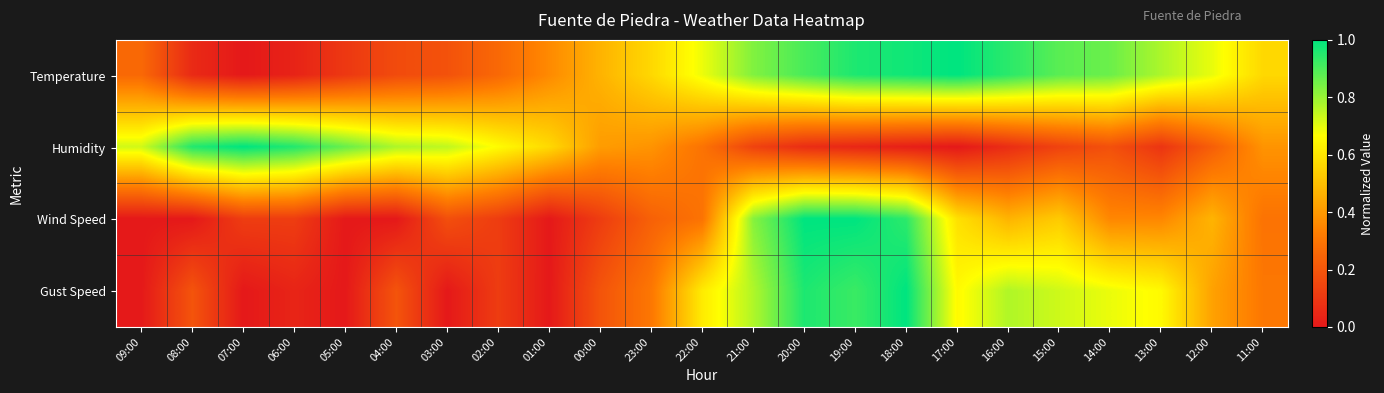

Which series changed the most between 23:00 and 11:00?

Wind Speed